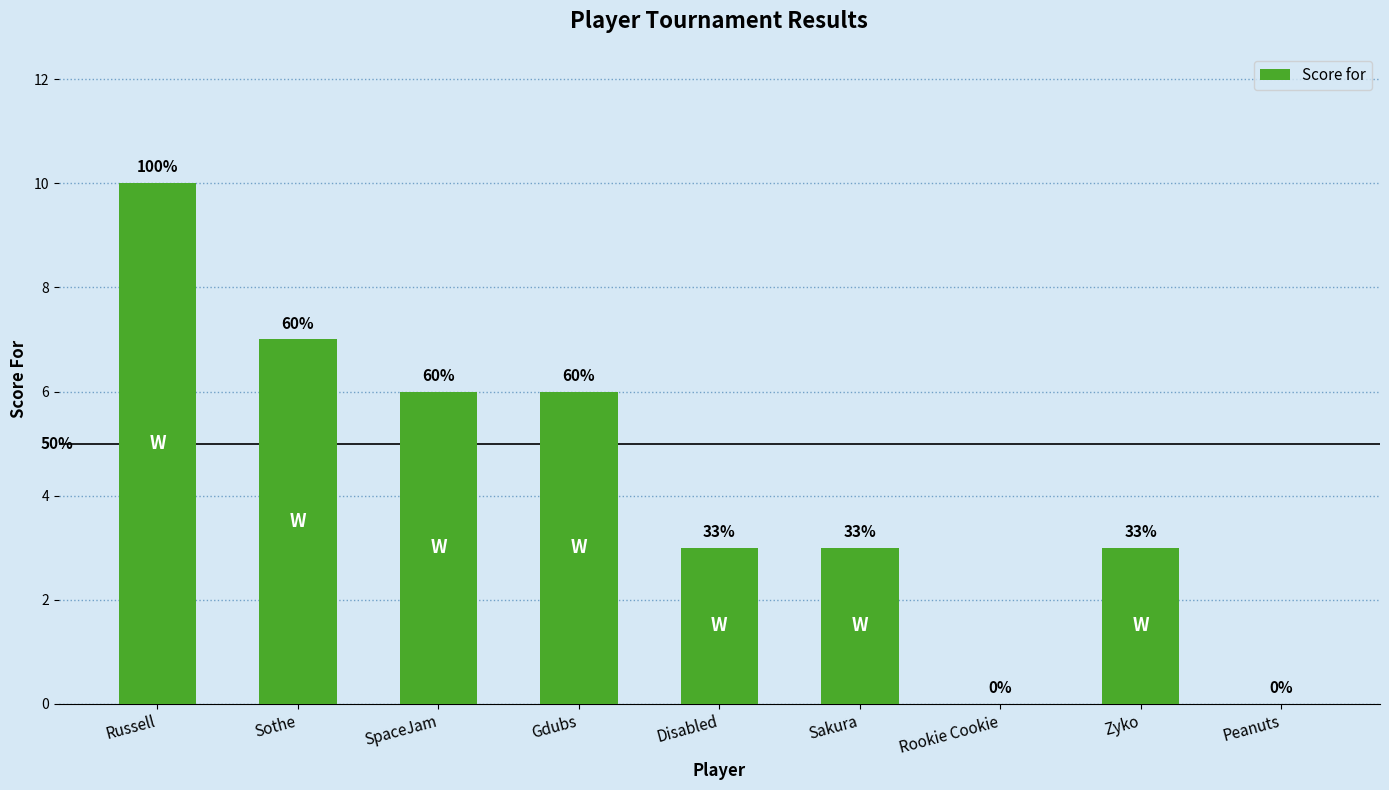

What position from the left is Rookie Cookie?

7